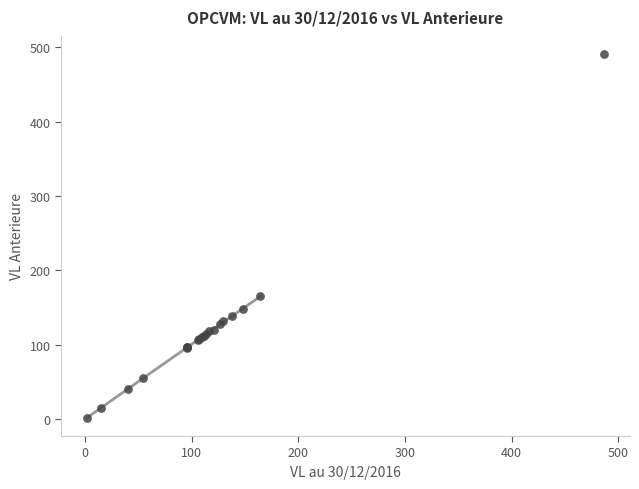

What Y value in the scatter plot is closest to 246?

164.7